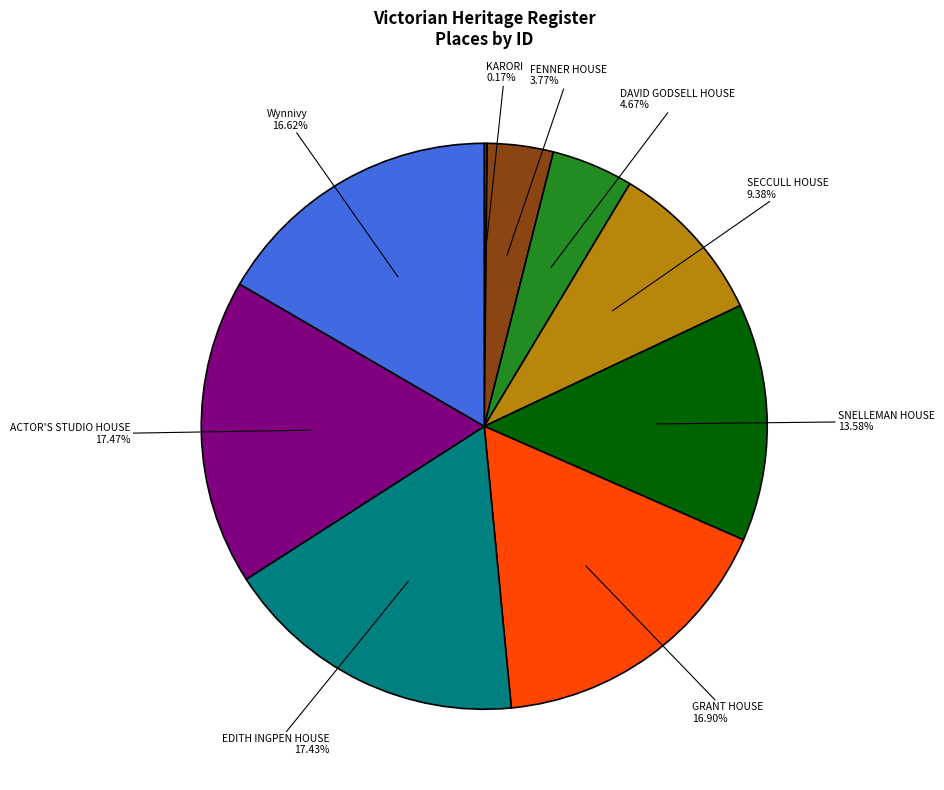

Approximately how many times larger is the value at SNELLEMAN HOUSE compared to DAVID GODSELL HOUSE?

2.9